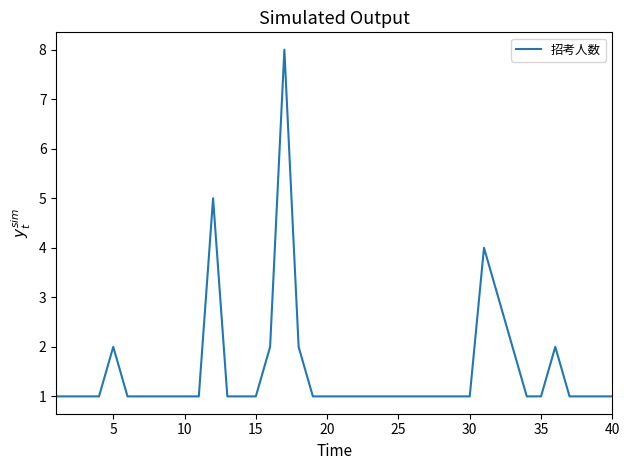

What is the maximum value shown in the chart?

8